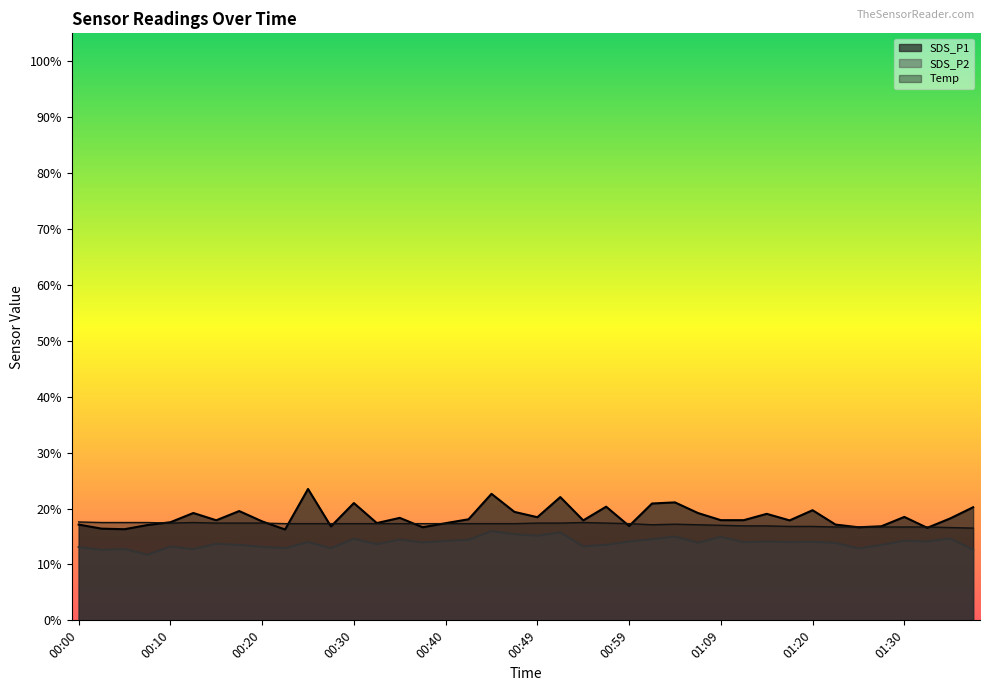

Reading right to left, list all the values displayed in this chart.

SDS_P1: 01:39=20.2	01:36=18.2	01:33=16.6	01:30=18.5	01:28=16.8	01:25=16.6	01:23=17.1	01:20=19.7	01:17=17.9	01:15=19.1	01:12=17.9	01:09=17.9	01:07=19.2	01:04=21.1	01:02=20.9	00:59=16.9	00:57=20.3	00:54=17.9	00:52=22.1	00:49=18.4	00:47=19.4	00:44=22.6	00:42=18.1	00:40=17.4	00:37=16.6	00:35=18.3	00:32=17.4	00:30=21.0	00:27=16.8	00:25=23.5	00:22=16.2	00:20=17.7	00:17=19.6	00:15=17.9	00:13=19.2	00:10=17.6	00:08=17.1	00:05=16.3	00:03=16.4	00:00=17.1
SDS_P2: 01:39=12.7	01:36=14.6	01:33=14.1	01:30=14.2	01:28=13.5	01:25=12.8	01:23=13.8	01:20=14.1	01:17=14.0	01:15=14.1	01:12=14.0	01:09=14.9	01:07=13.9	01:04=15.0	01:02=14.5	00:59=14.1	00:57=13.5	00:54=13.2	00:52=15.7	00:49=15.1	00:47=15.4	00:44=15.9	00:42=14.4	00:40=14.2	00:37=13.9	00:35=14.4	00:32=13.6	00:30=14.6	00:27=12.9	00:25=14.0	00:22=12.9	00:20=13.2	00:17=13.5	00:15=13.7	00:13=12.7	00:10=13.2	00:08=11.7	00:05=12.8	00:03=12.6	00:00=13.1
Temp: 01:39=16.5	01:36=16.6	01:33=16.7	01:30=16.7	01:28=16.7	01:25=16.7	01:23=16.7	01:20=16.8	01:17=16.8	01:15=16.9	01:12=16.9	01:09=17.0	01:07=17.1	01:04=17.2	01:02=17.1	00:59=17.3	00:57=17.4	00:54=17.5	00:52=17.4	00:49=17.4	00:47=17.3	00:44=17.3	00:42=17.3	00:40=17.3	00:37=17.3	00:35=17.3	00:32=17.3	00:30=17.3	00:27=17.3	00:25=17.3	00:22=17.3	00:20=17.4	00:17=17.4	00:15=17.4	00:13=17.5	00:10=17.4	00:08=17.5	00:05=17.5	00:03=17.5	00:00=17.6